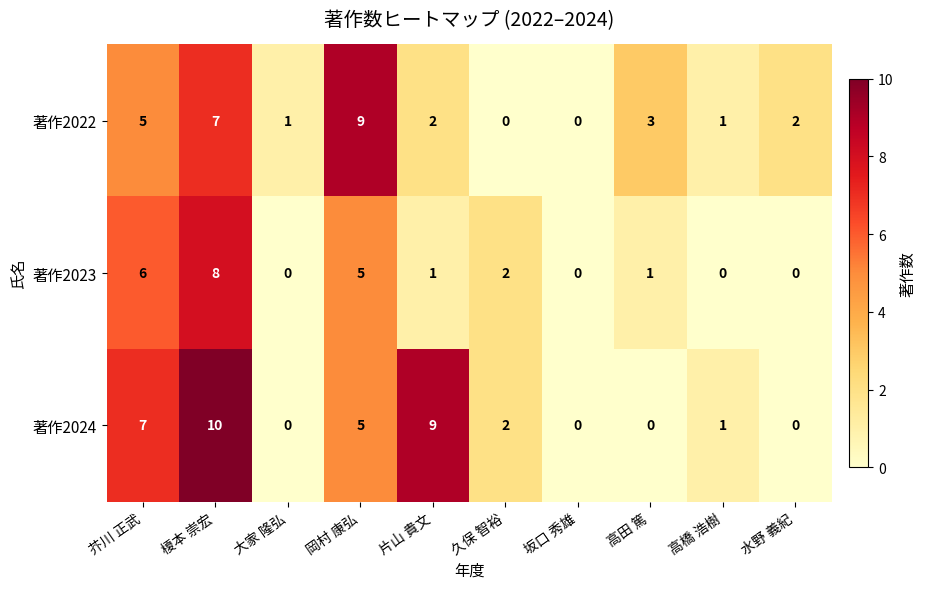

How many distinct data groups are displayed?

3